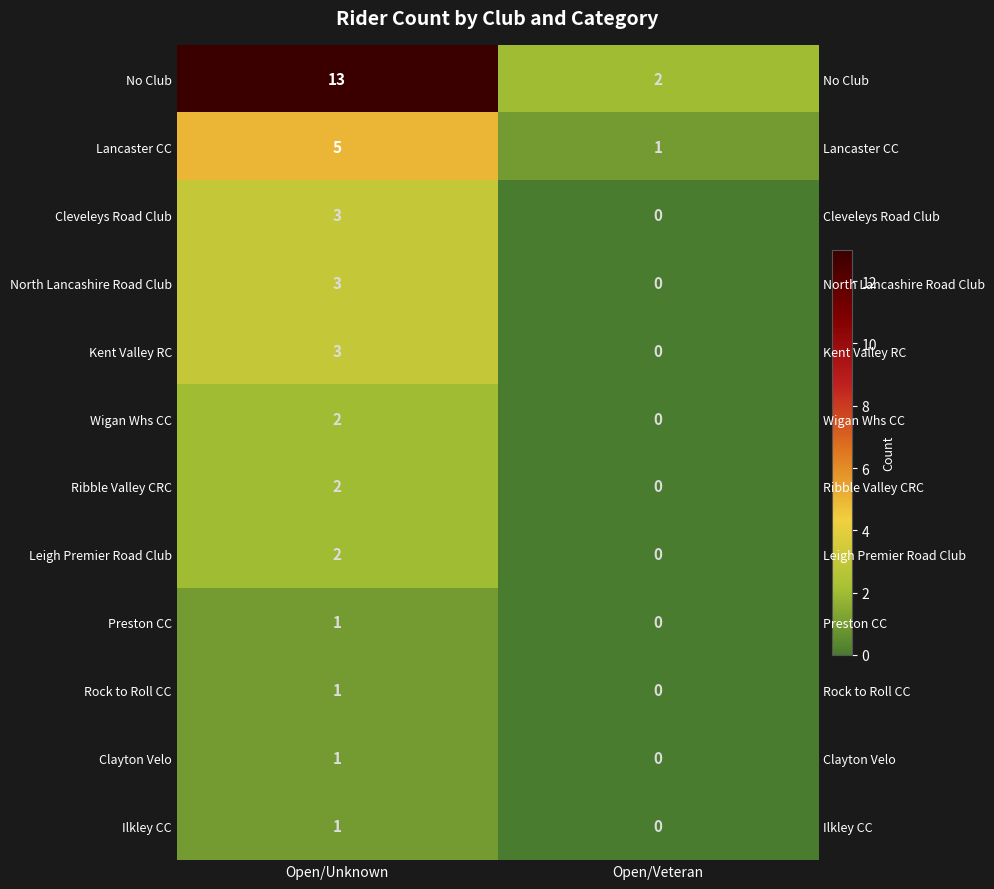

The Ilkley CC series shows 2 at Open/Unknown. True or false?

False